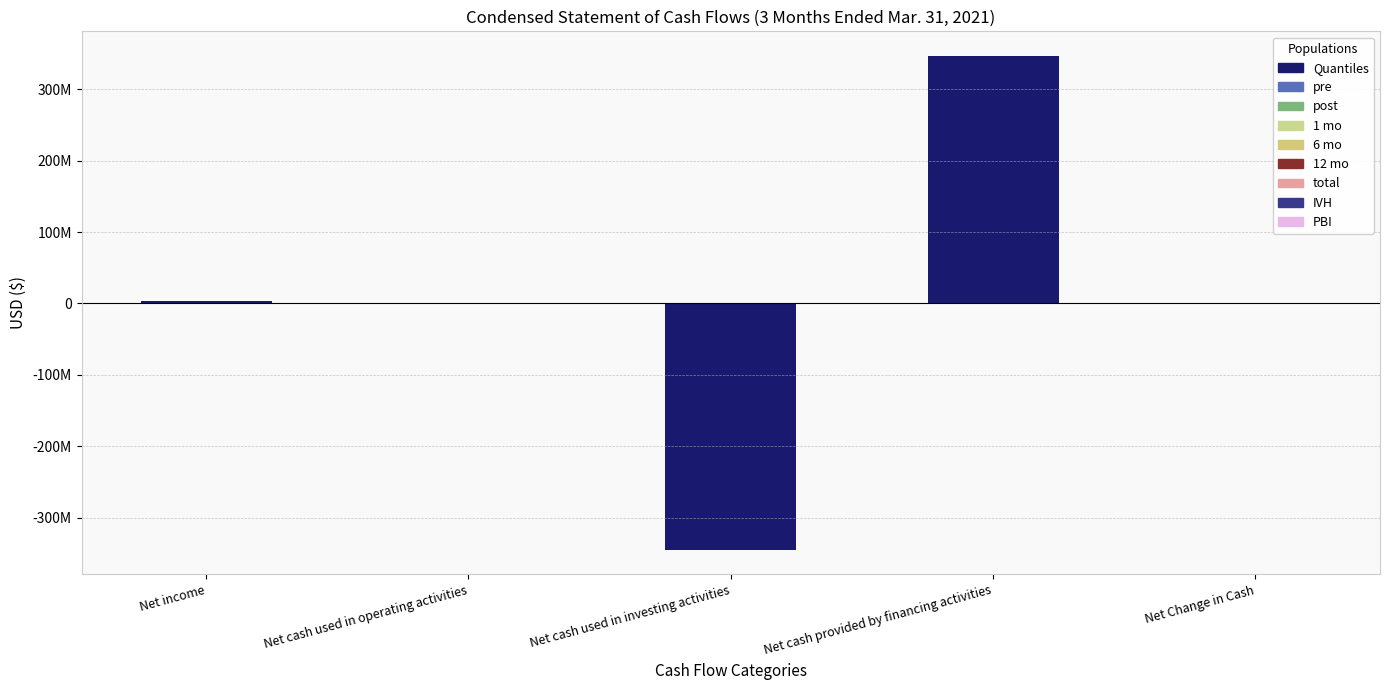

Are the bars horizontal?

No